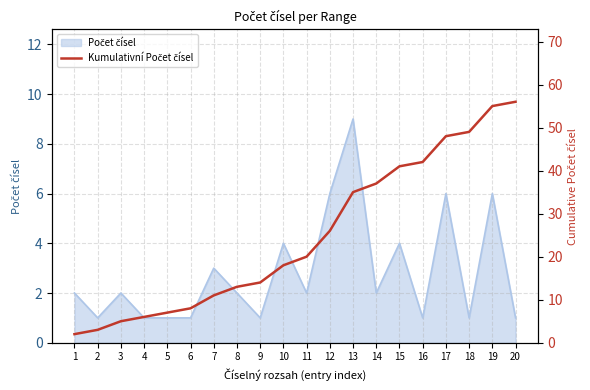

Reading right to left, transcribe all the data shown in this chart.

20=56	19=55	18=49	17=48	16=42	15=41	14=37	13=35	12=26	11=20	10=18	9=14	8=13	7=11	6=8	5=7	4=6	3=5	2=3	1=2